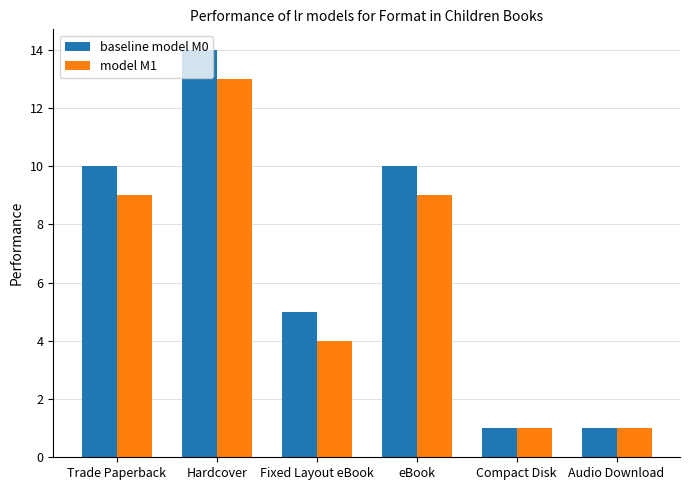

Read the baseline model M0 value at Hardcover.

14